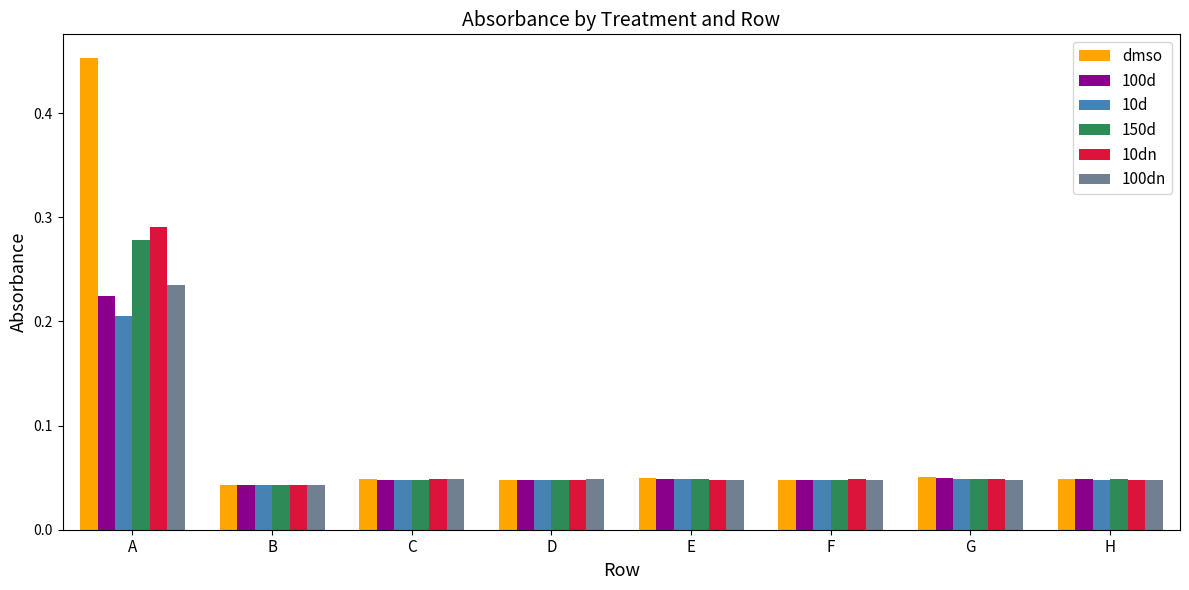

What is the sum of all 100dn values?

0.6